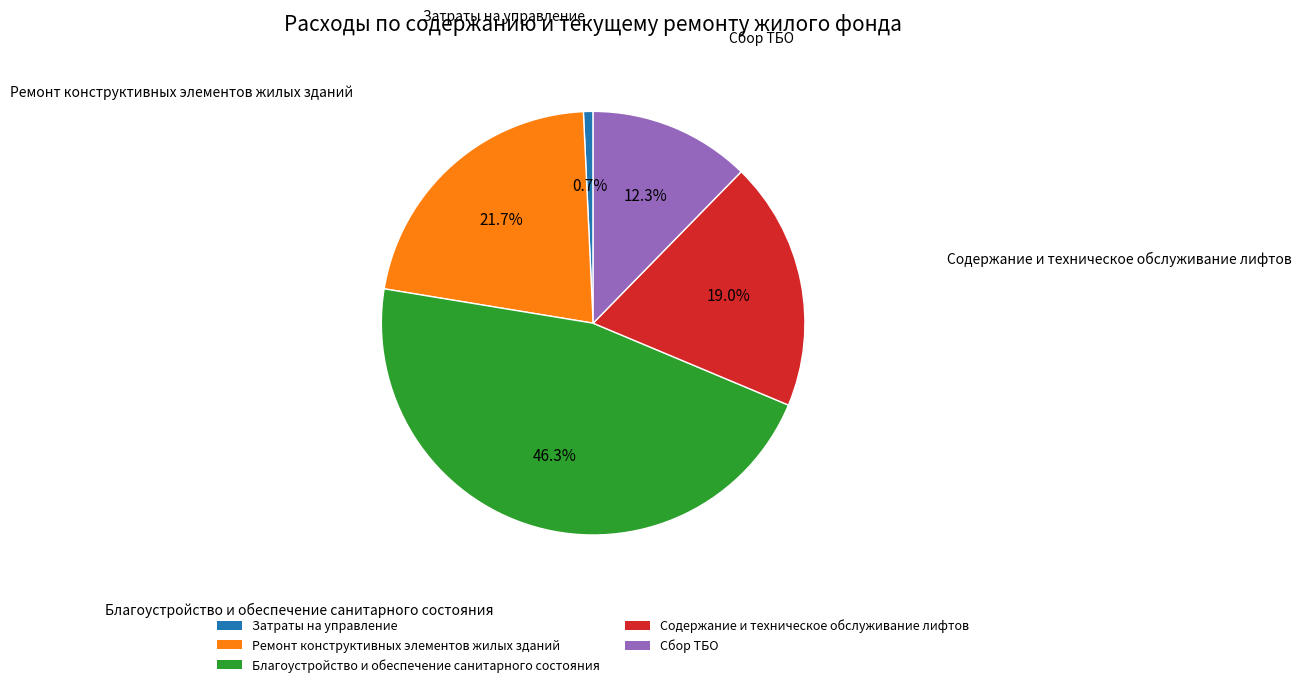

To the nearest percent, what portion does Содержание и техническое обслуживание лифтов represent?

19%